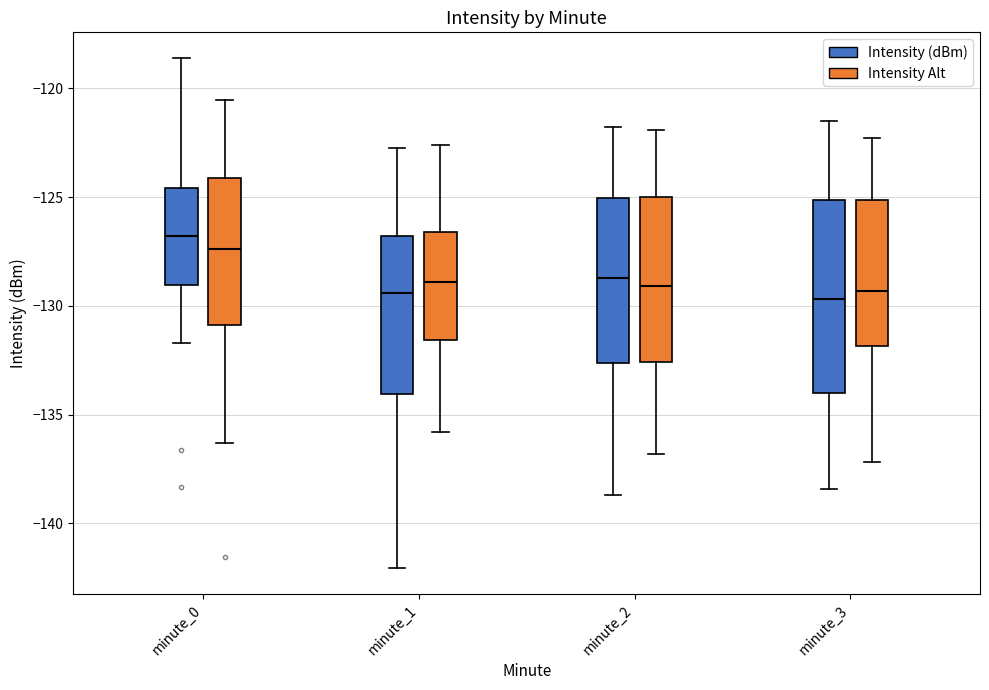

Which box is the tallest, from its lower edge to its upper edge?

minute_3 (Intensity (dBm))